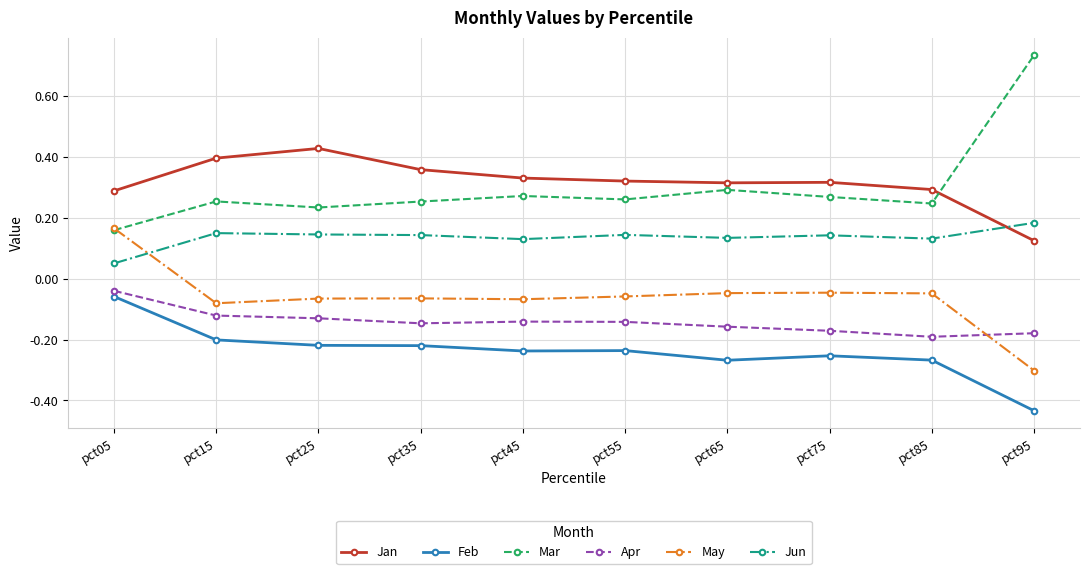

At which category does the chart reach its minimum across all series?

pct95